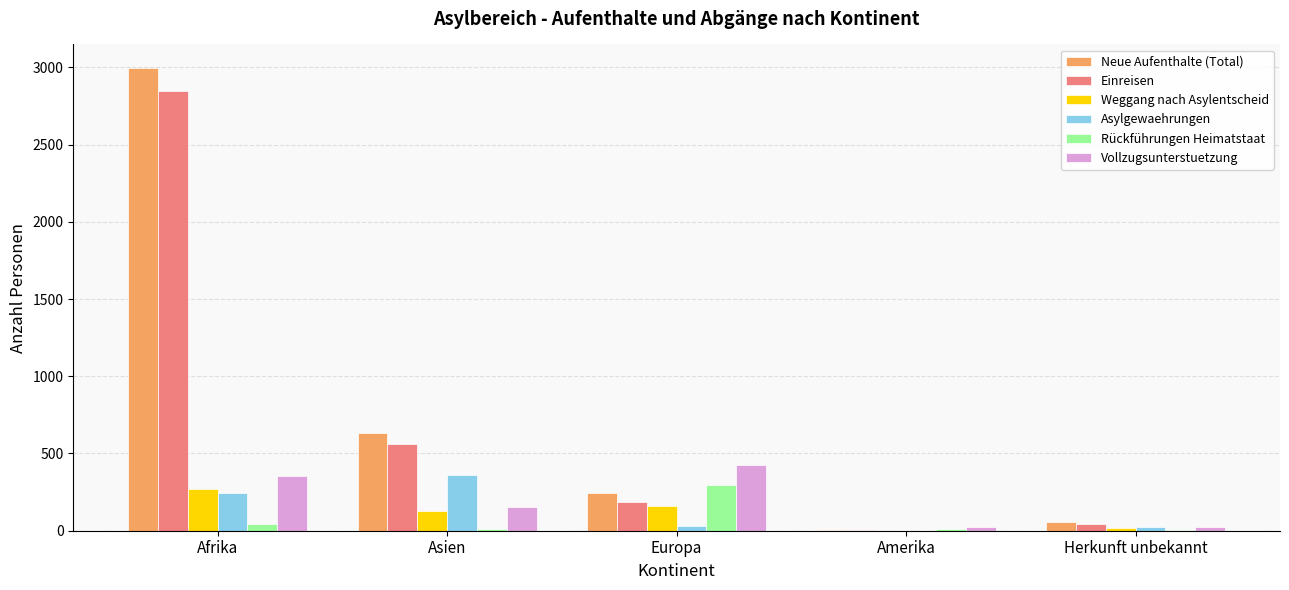

Count the number of data series in this chart.

6